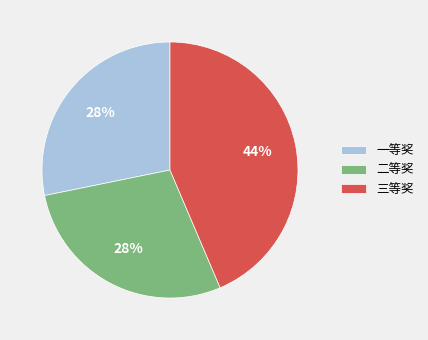

What is the largest slice in the pie chart?

三等奖